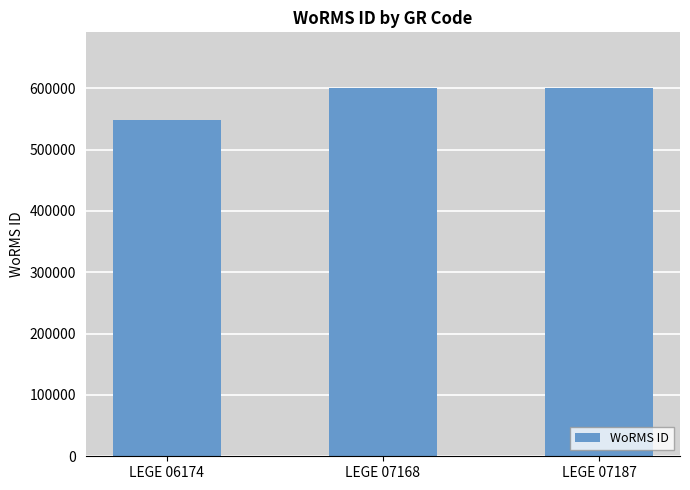

Read the value at LEGE 07168.

600979